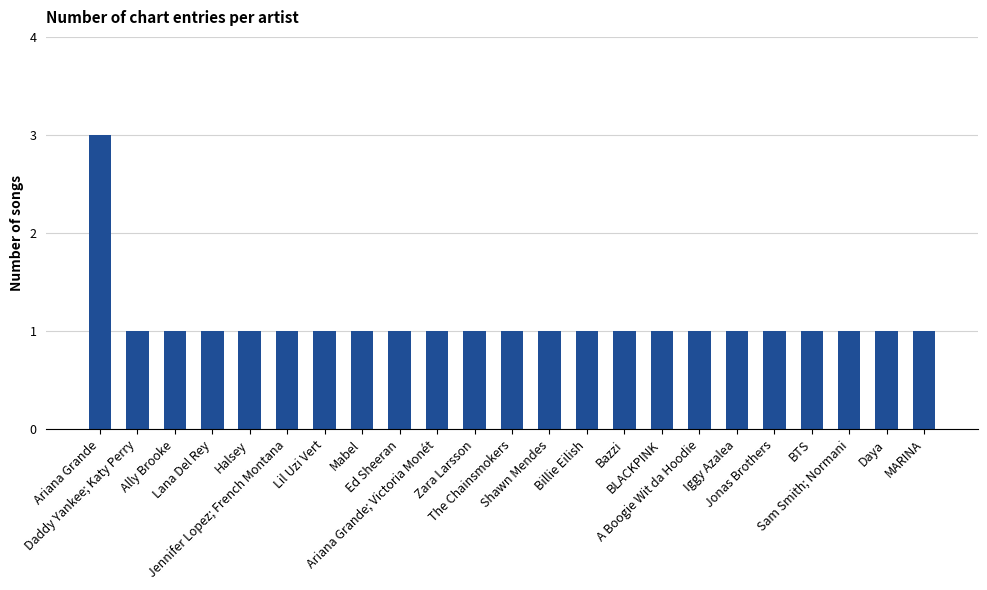

What is the value of the 13th bar from the left?

1